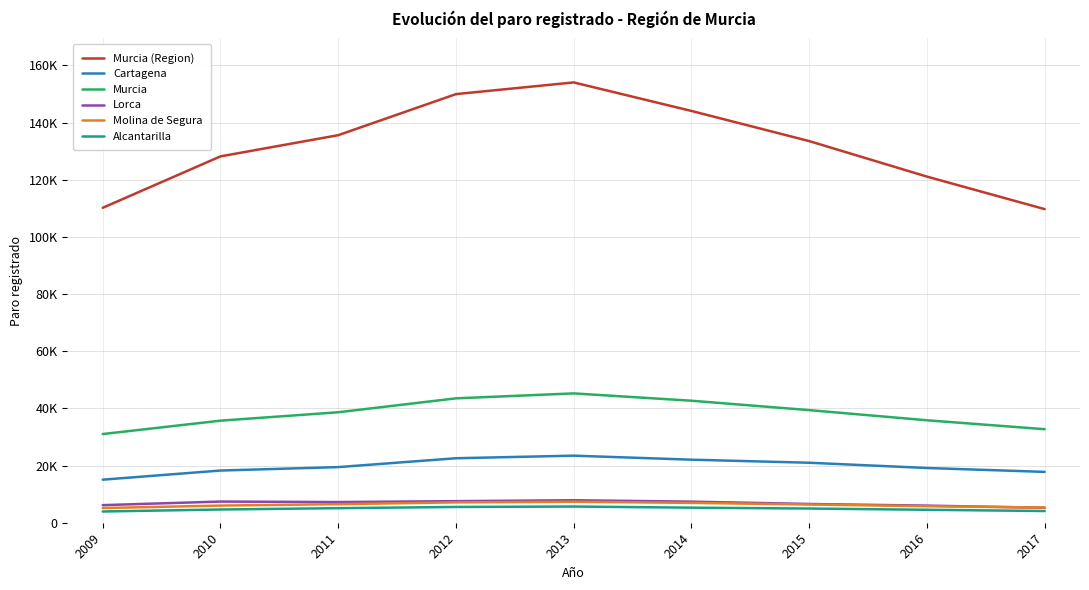

Which category has the highest value in the Molina de Segura series?

2013